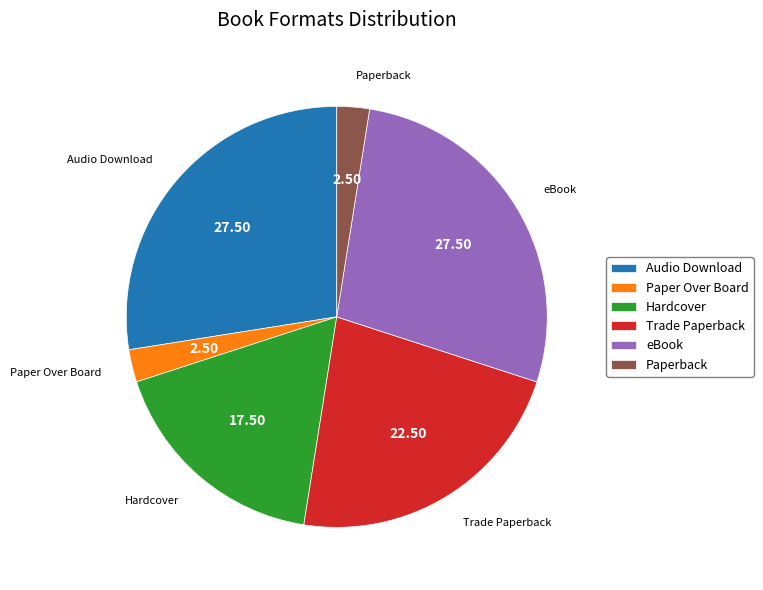

Does any single category account for the majority?

No